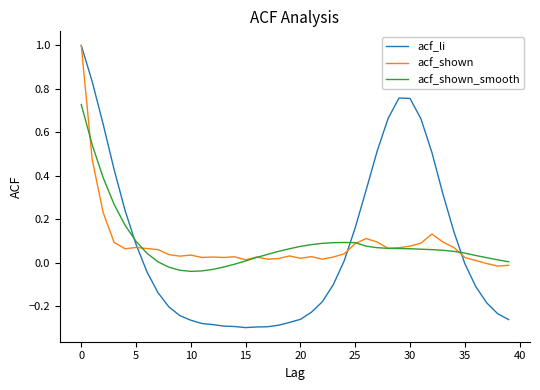

What is the maximum value shown in the chart?

1.0